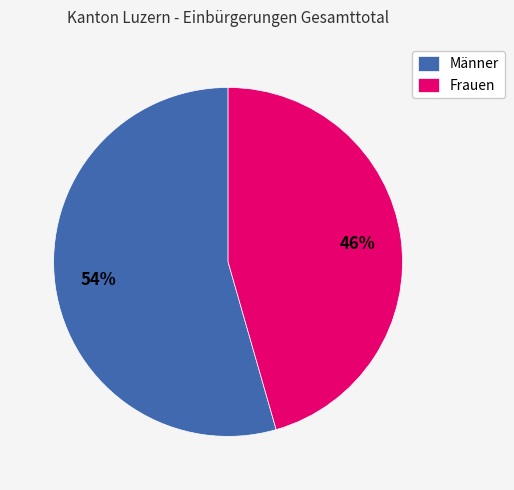

True or false: Frauen accounts for 58% of the total.

False